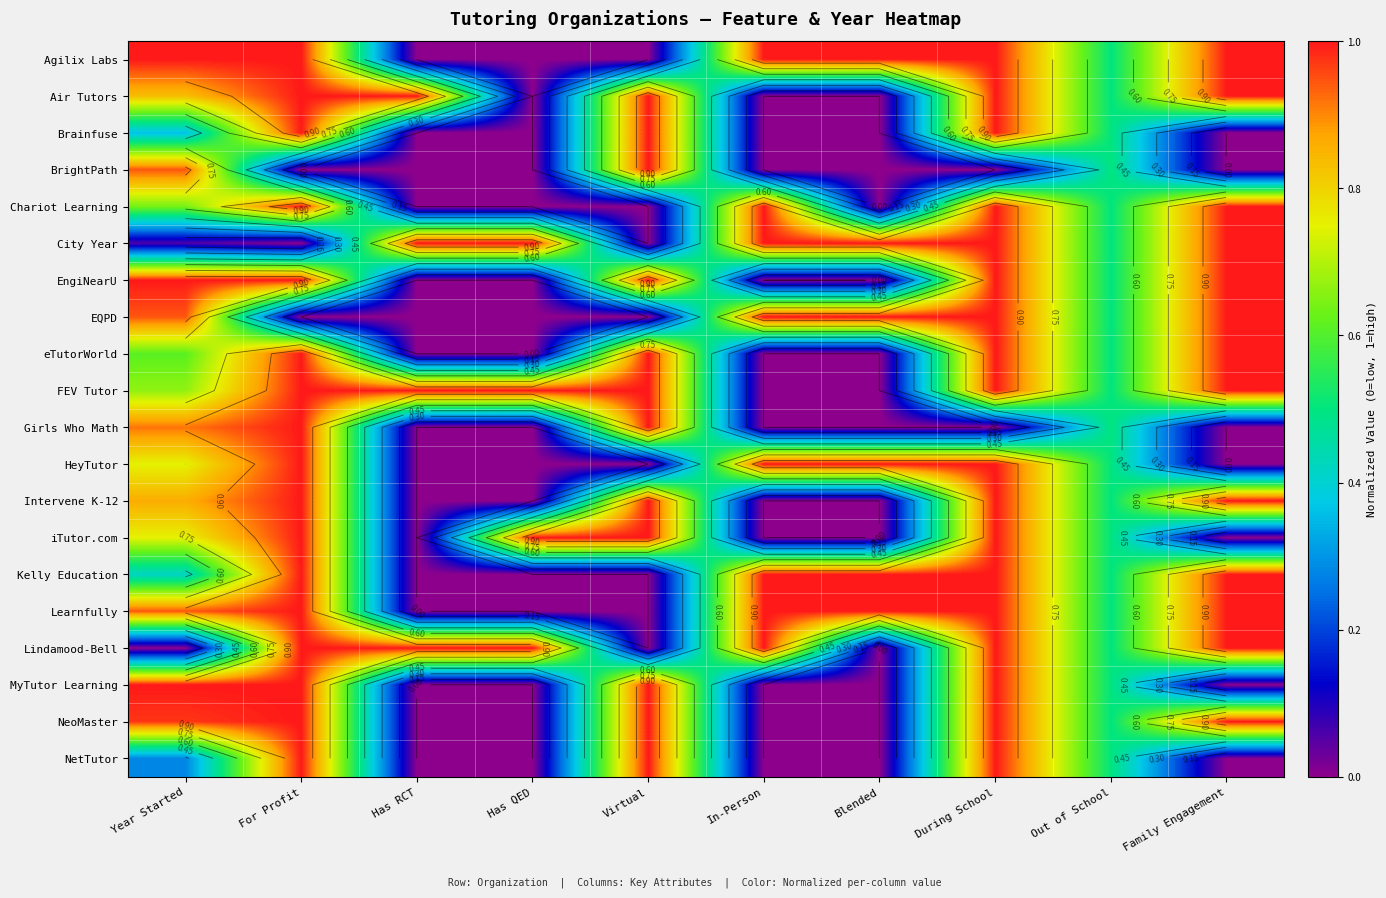

How many data points does each series have?

10